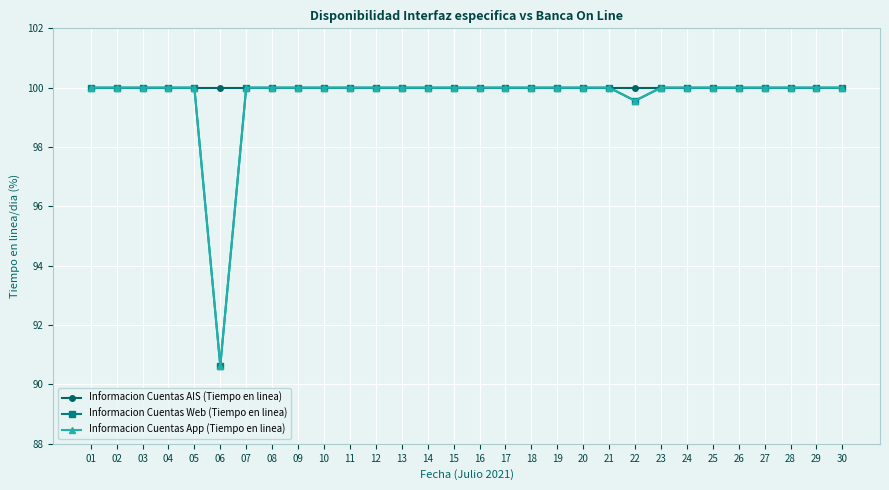

Rank the series at 13 from highest to lowest value.

Informacion Cuentas AIS (Tiempo en linea), Informacion Cuentas Web (Tiempo en linea), Informacion Cuentas App (Tiempo en linea)